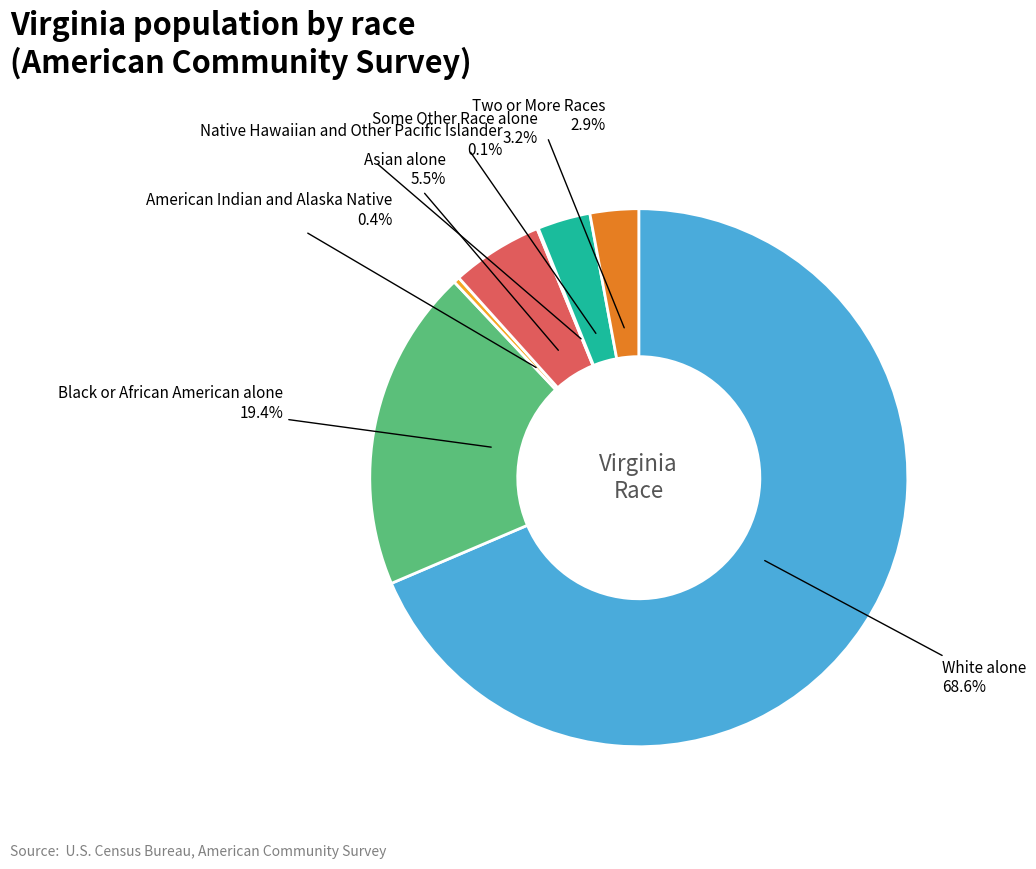

Is there any slice that represents more than half of the pie?

Yes